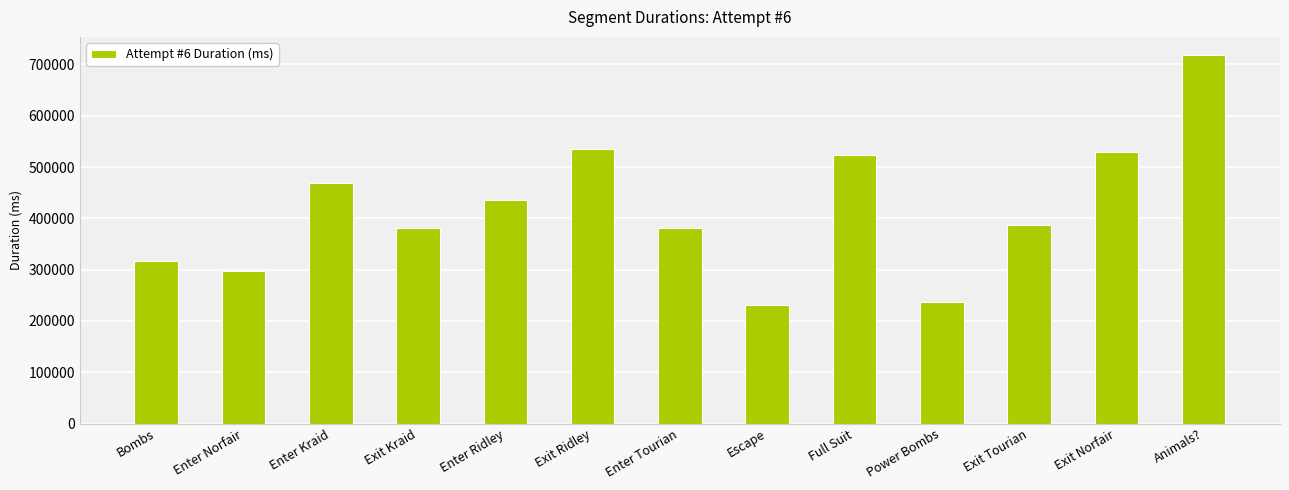

What is the average value?

418688